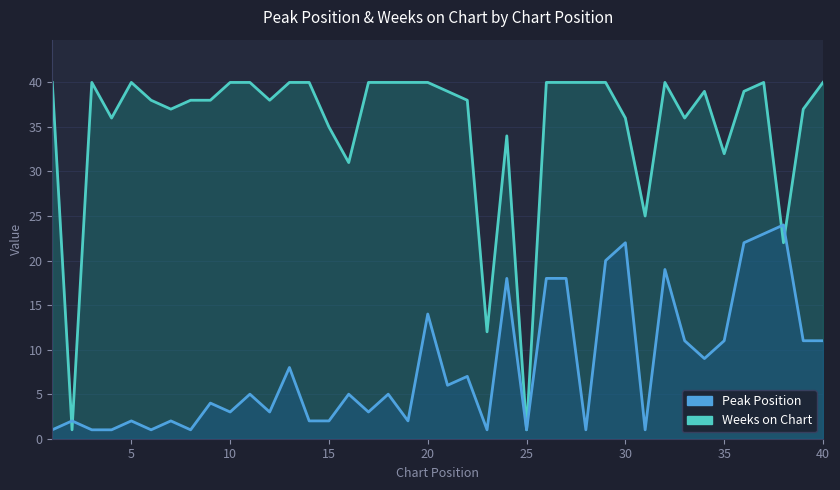

The value of Weeks on Chart at 5 is 63. True or false?

False